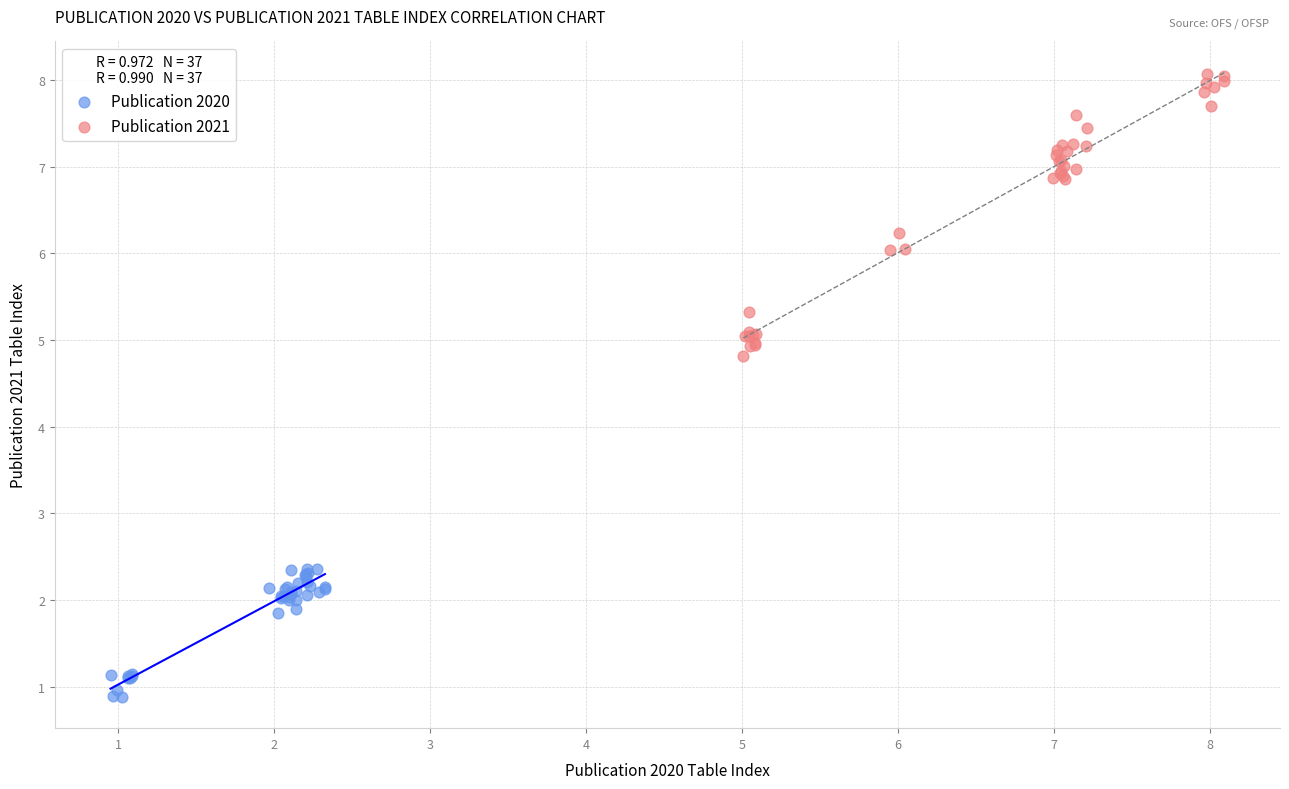

Which series reaches the maximum Y coordinate?

Publication 2021